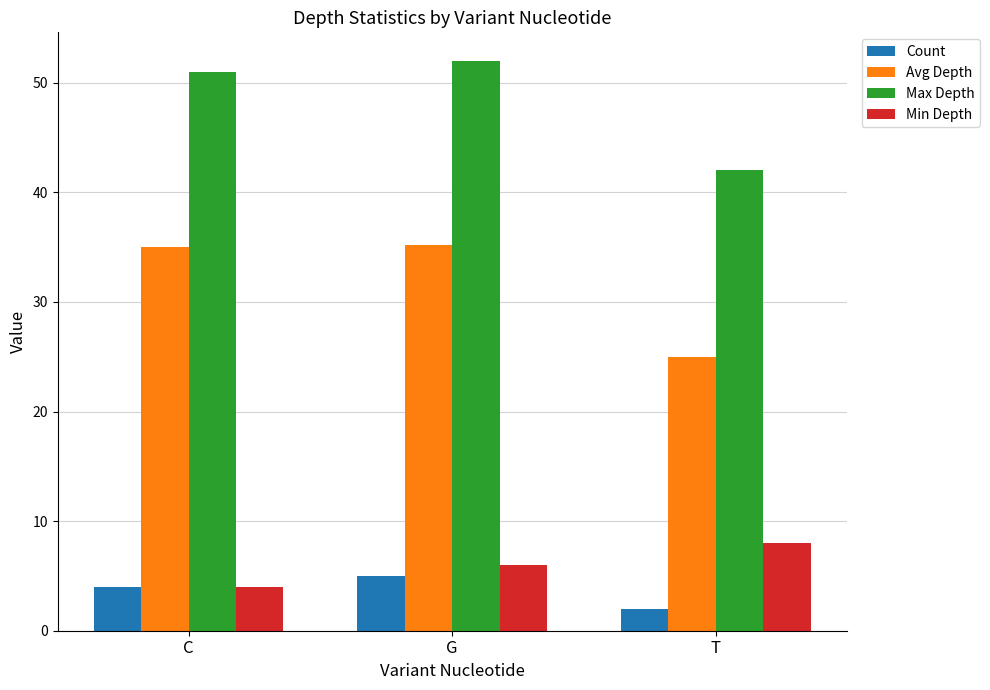

The value of Avg Depth at T is 25.0. True or false?

True